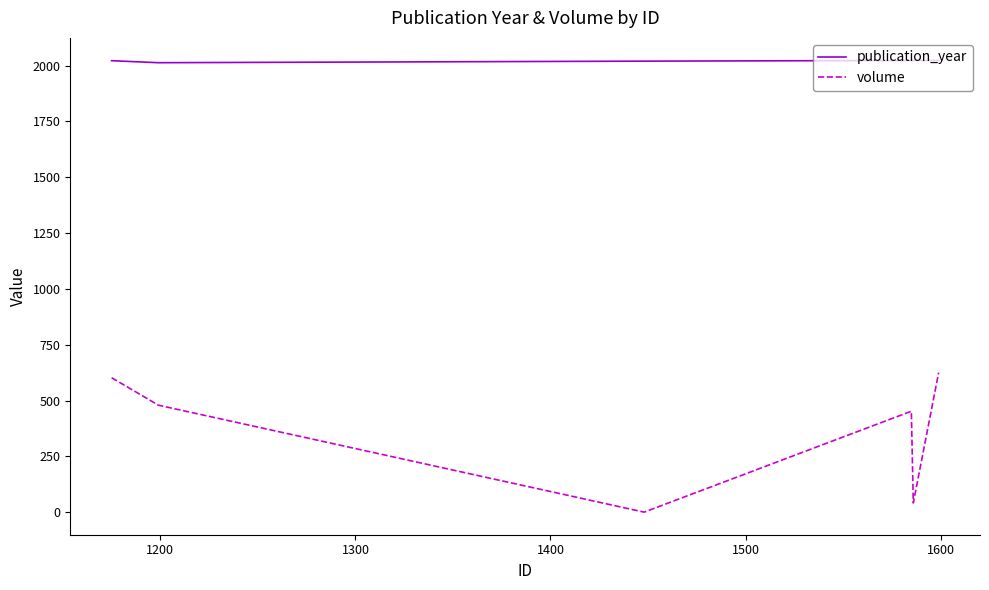

What is the difference between the maximum and second lowest values in the volume series?

584